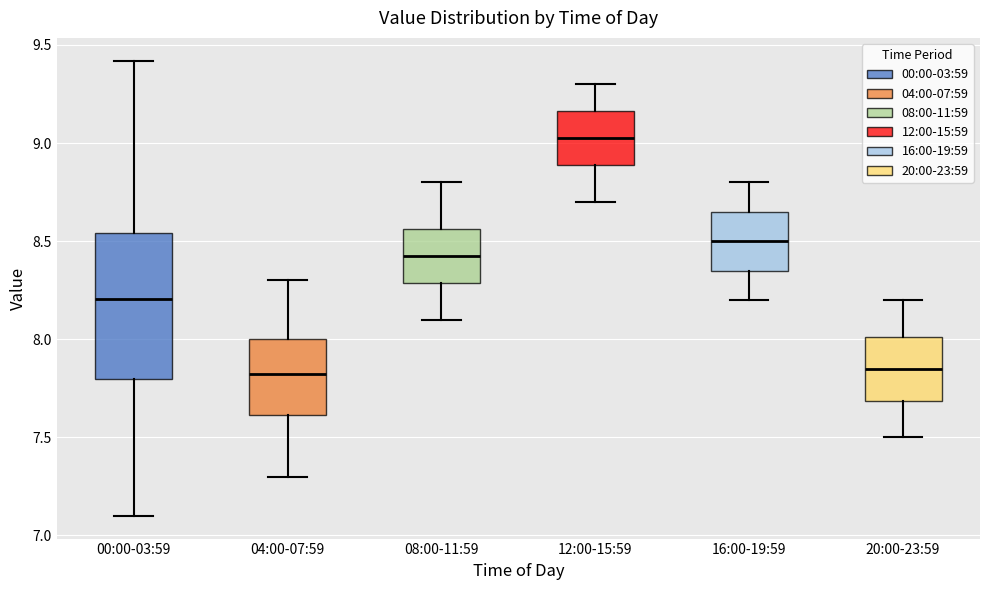

Which box's median line is the highest?

12:00-15:59